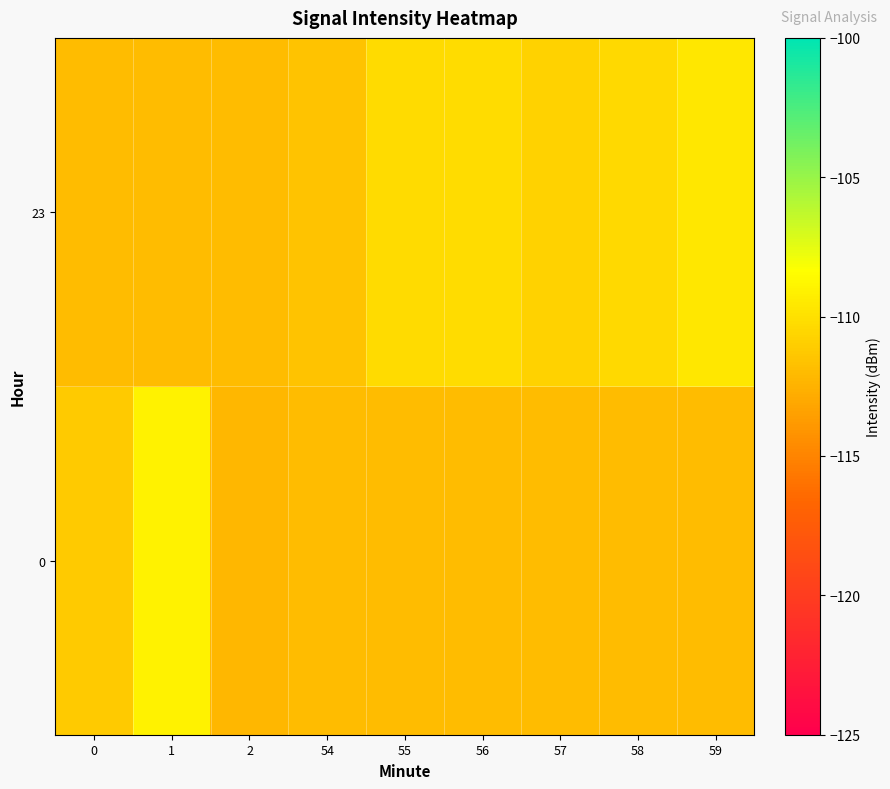

Rank the series at 58 from lowest to highest value.

row_0, row_1